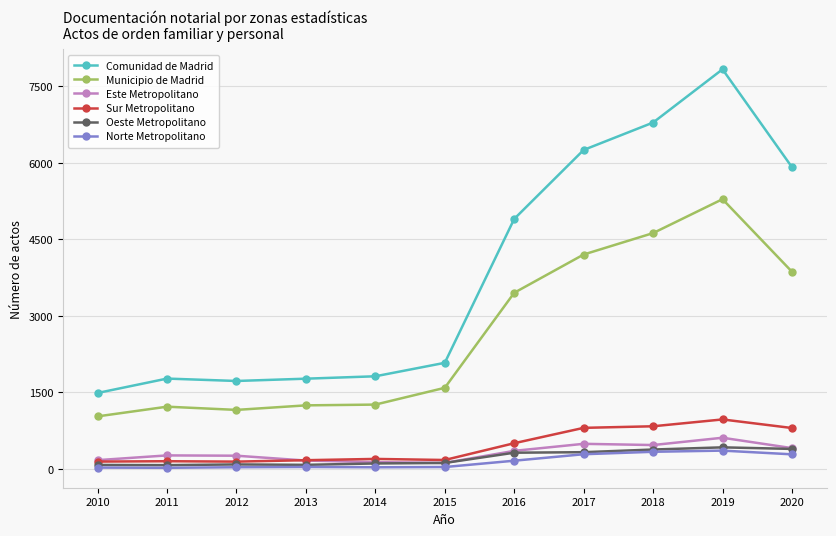

At which label is Municipio de Madrid closest to 3160?

2016